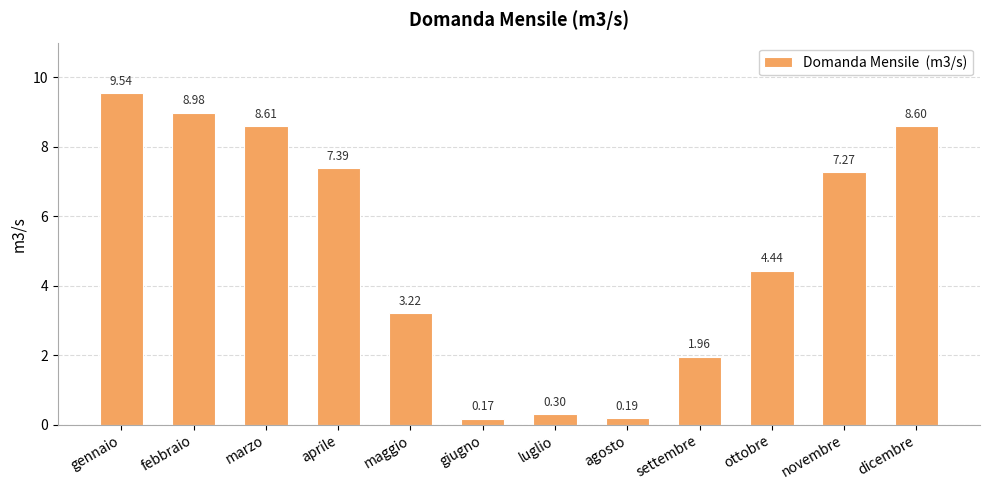

What is the value of the 12th bar from the left?

8.6